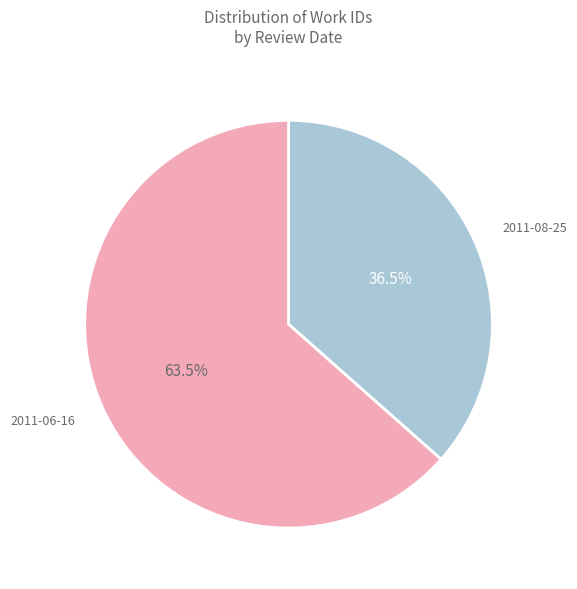

Combined, do 2011-06-16 and 2011-08-25 account for over 50%?

Yes